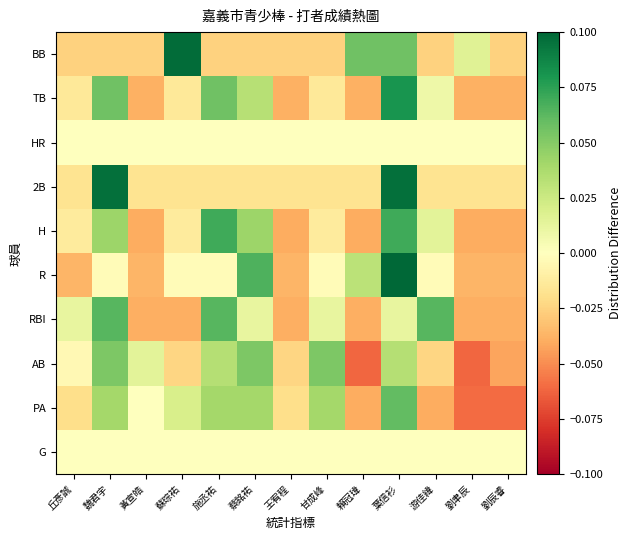

At which category is the sum across all series the highest?

葉信衫